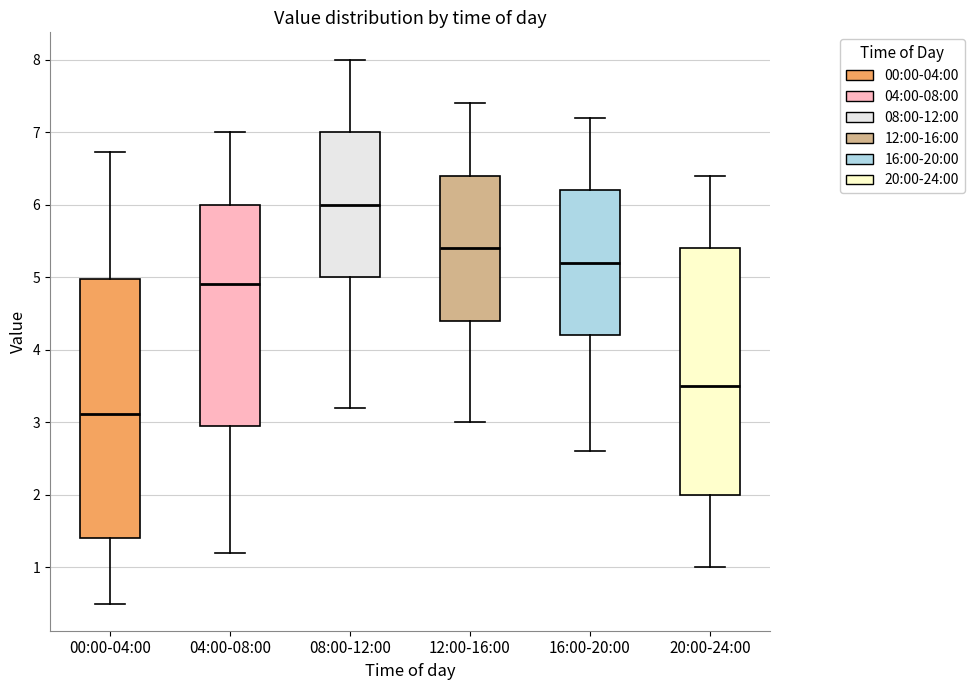

Reading left to right, read every box against the y-axis: the position of its median line, the range the box covers, and the ends of its whiskers. The values are not printed on the chart, so give them approximately, as read against the axis.

00:00-04:00: median 3.1, box 1.4 to 5.0, whiskers 0.5 to 6.7
04:00-08:00: median 4.9, box 3.0 to 6.0, whiskers 1.2 to 7.0
08:00-12:00: median 6.0, box 5.0 to 7.0, whiskers 3.2 to 8.0
12:00-16:00: median 5.4, box 4.4 to 6.4, whiskers 3.0 to 7.4
16:00-20:00: median 5.2, box 4.2 to 6.2, whiskers 2.6 to 7.2
20:00-24:00: median 3.5, box 2.0 to 5.4, whiskers 1.0 to 6.4